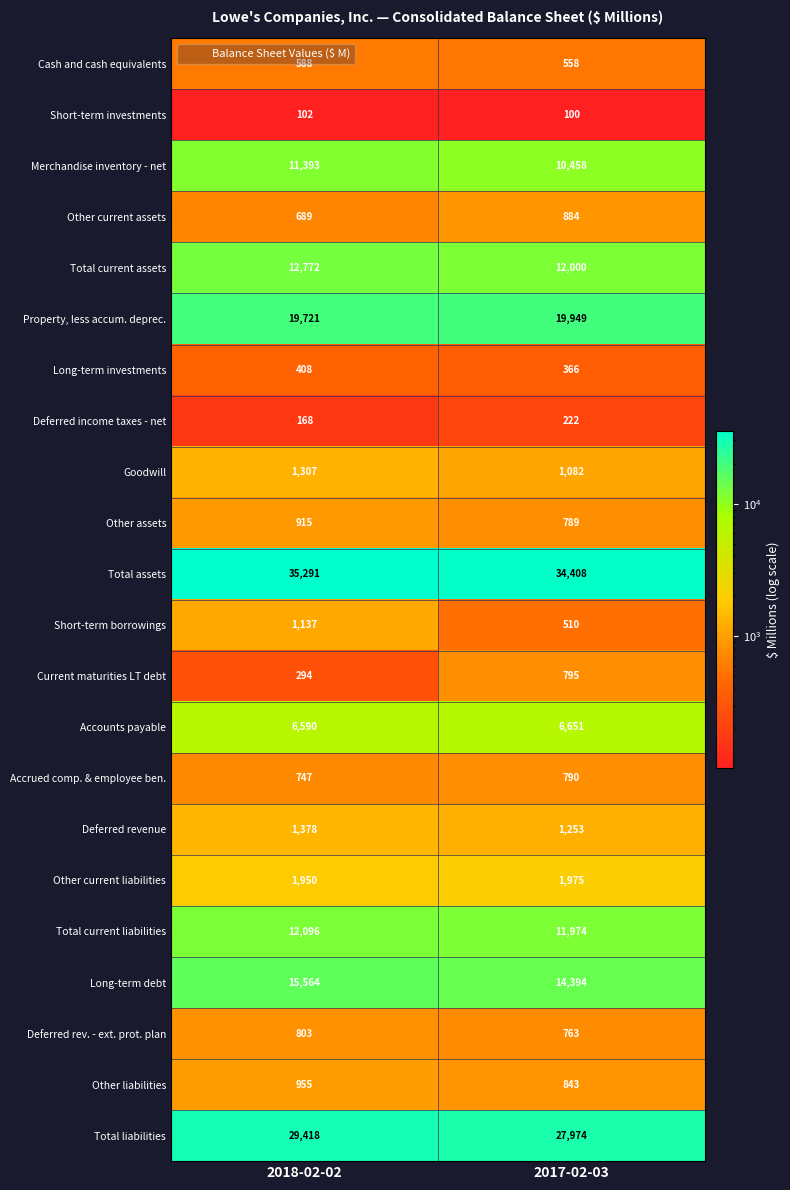

The value of Other assets at 2018-02-02 is 369. True or false?

False